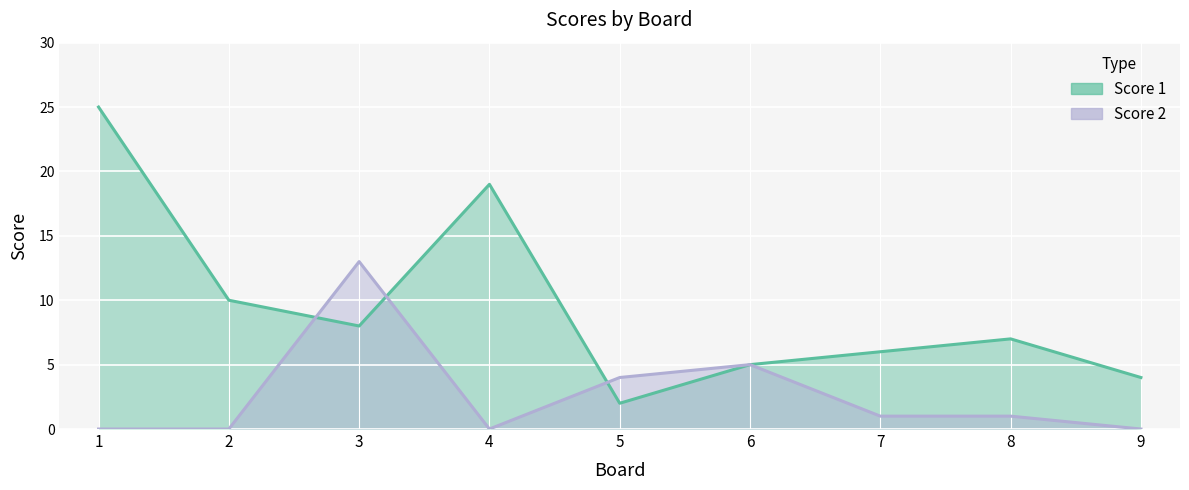

What is the maximum value for Score 2?

13